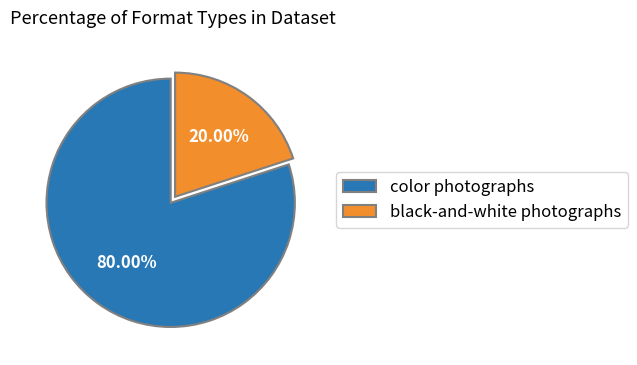

Which slice is the smallest?

black-and-white photographs